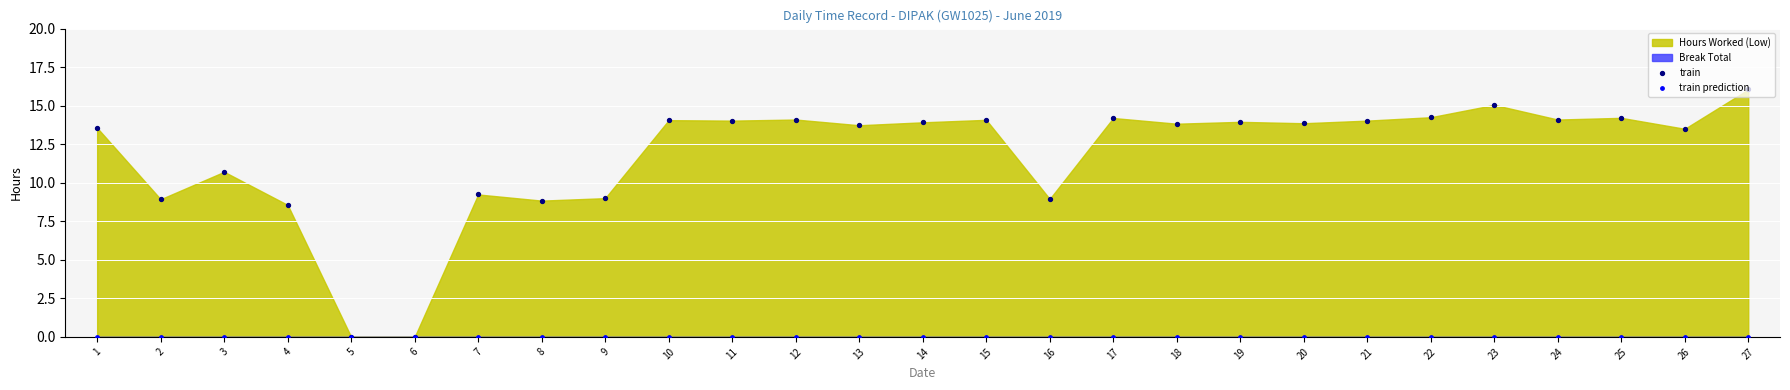

Which series has the largest total across all categories?

train